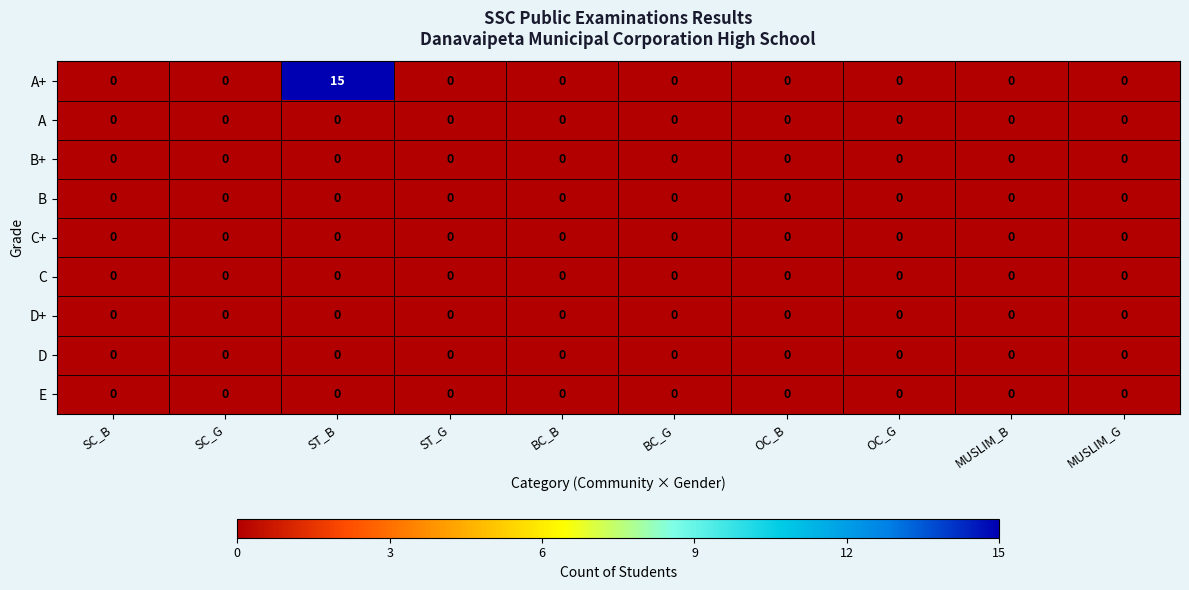

At which category is the sum across all series the highest?

ST_B